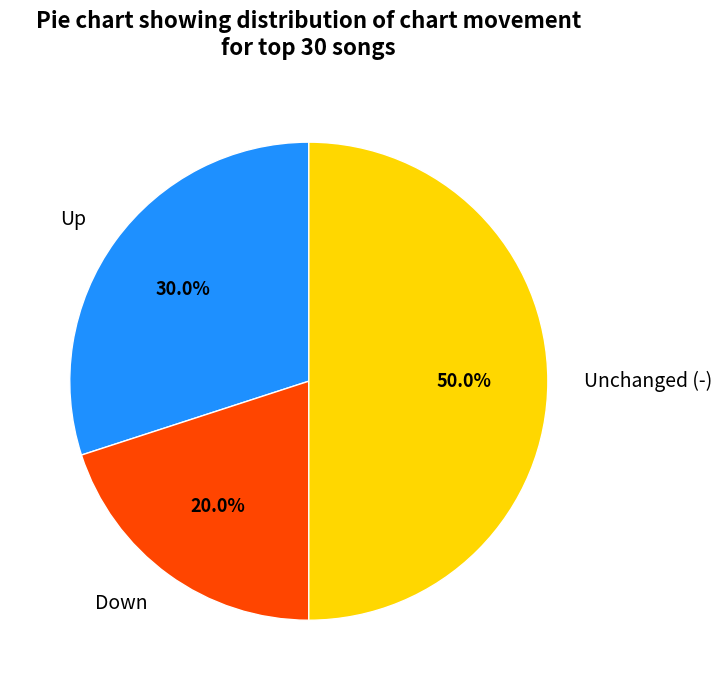

What is the total percentage of Up and Down?

50.0%